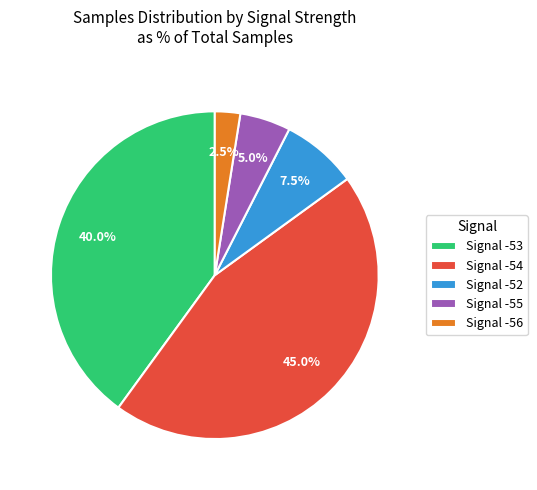

Is the sum of Signal -52 and Signal -54 greater than half?

Yes